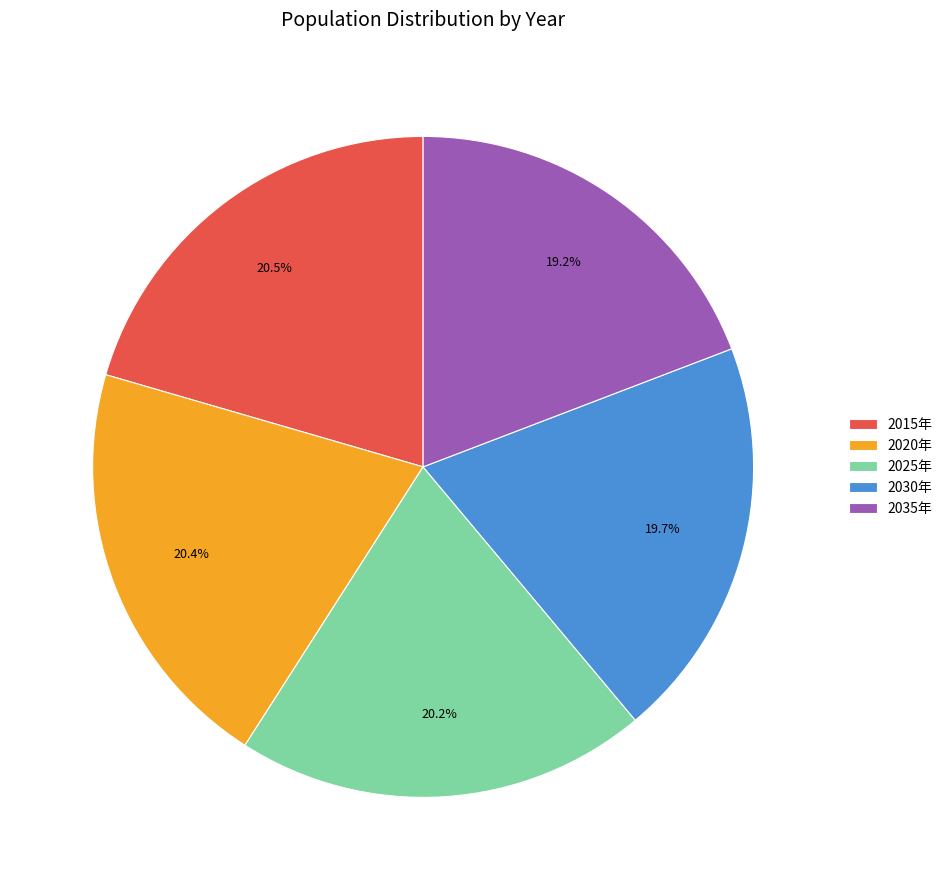

Which has a higher value, 2015年 or 2035年?

2015年